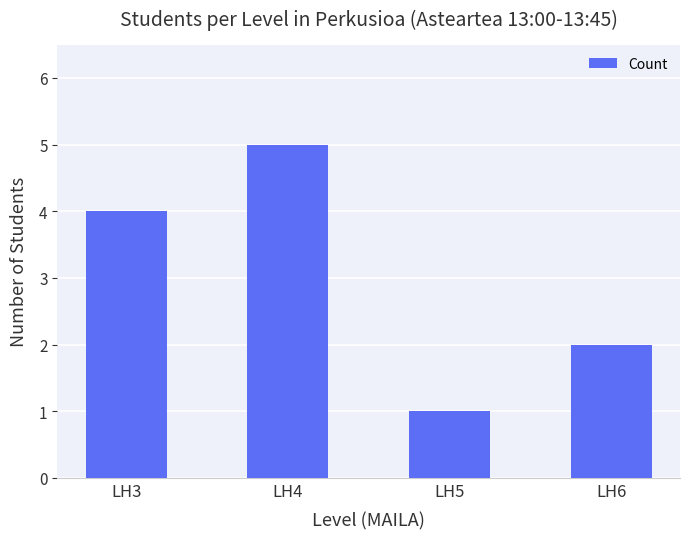

Is it true that the value at LH6 is 2?

True